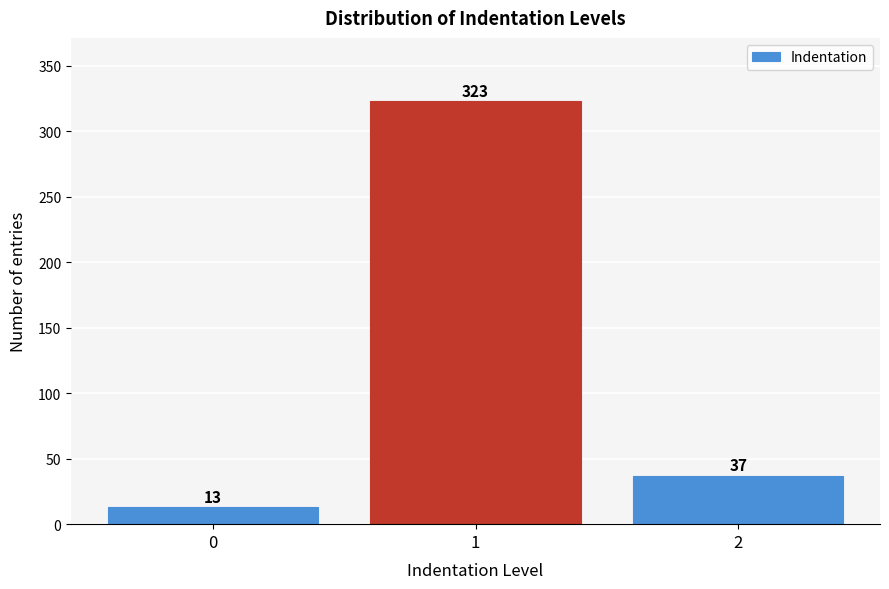

Reading right to left, transcribe all the data shown in this chart.

2=37	1=323	0=13